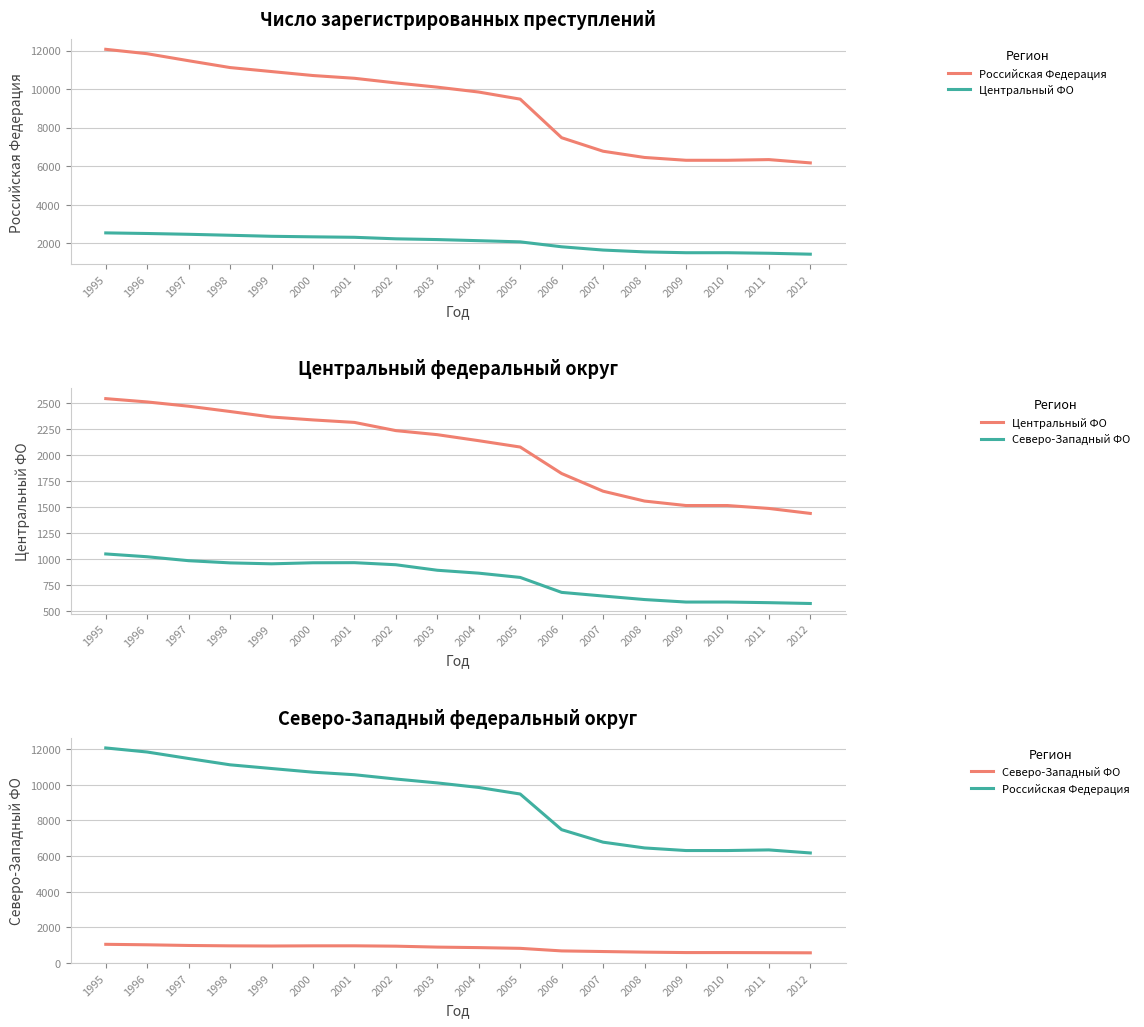

Reading right to left, extract all data points from this chart.

Российская Федерация: 6172	6343	6308	6308	6454	6777	7478	9479	9847	10101	10320	10561	10704	10910	11117	11471	11835	12064
Центральный ФО: 1437	1485	1513	1513	1556	1651	1821	2076	2137	2195	2234	2313	2337	2365	2418	2469	2510	2542
Северо-Западный ФО: 570	578	584	584	608	642	677	821	862	890	943	963	962	952	961	982	1020	1047